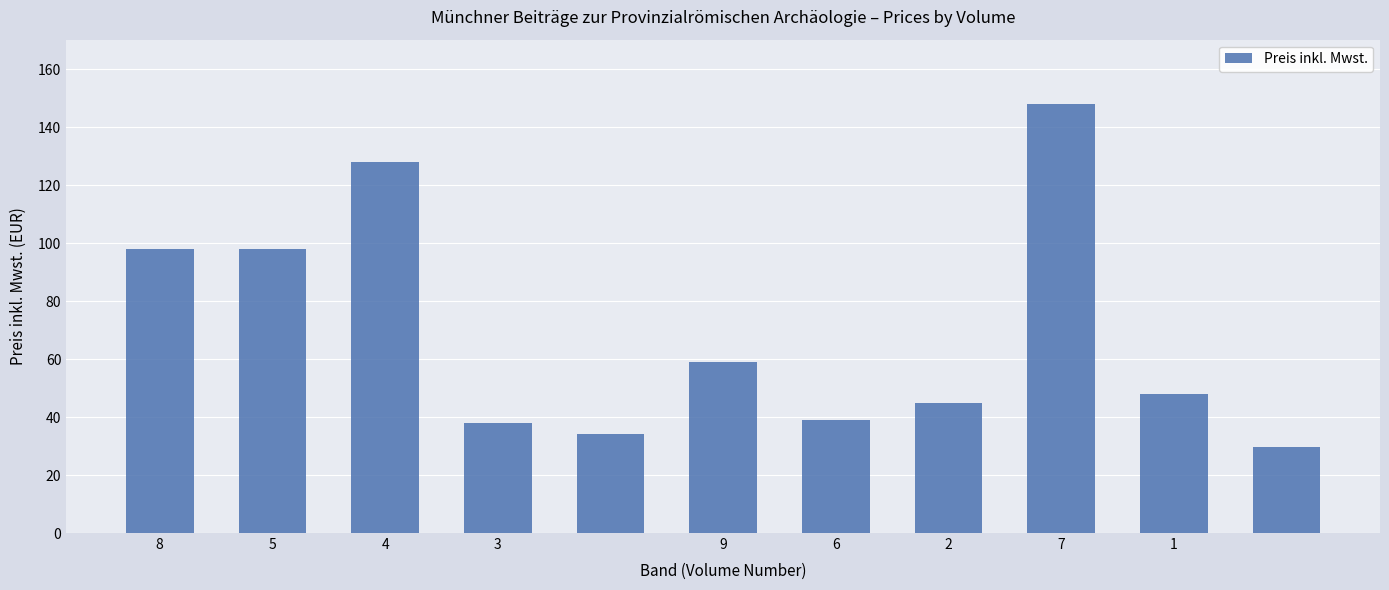

What is the value of the 11th bar from the left?

29.8